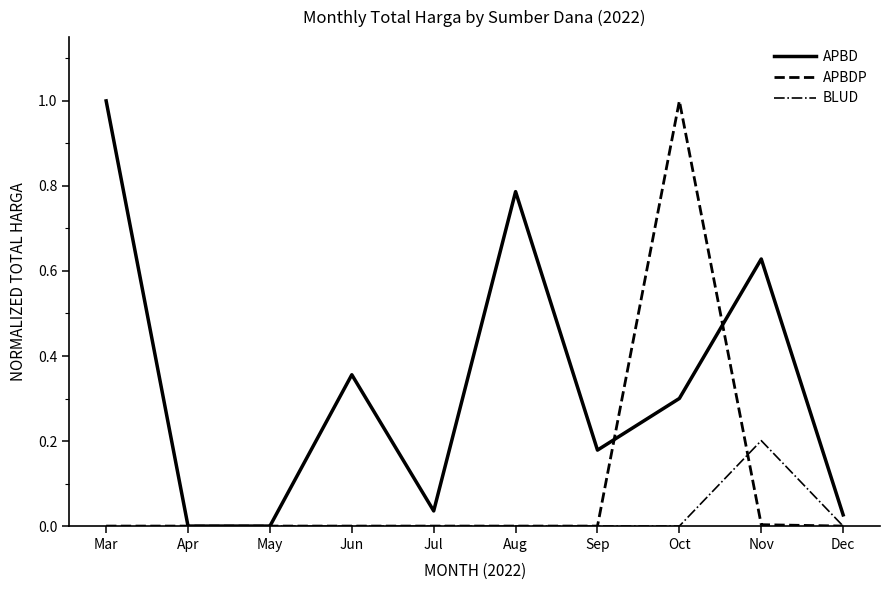

At which label does APBD reach its peak?

Mar